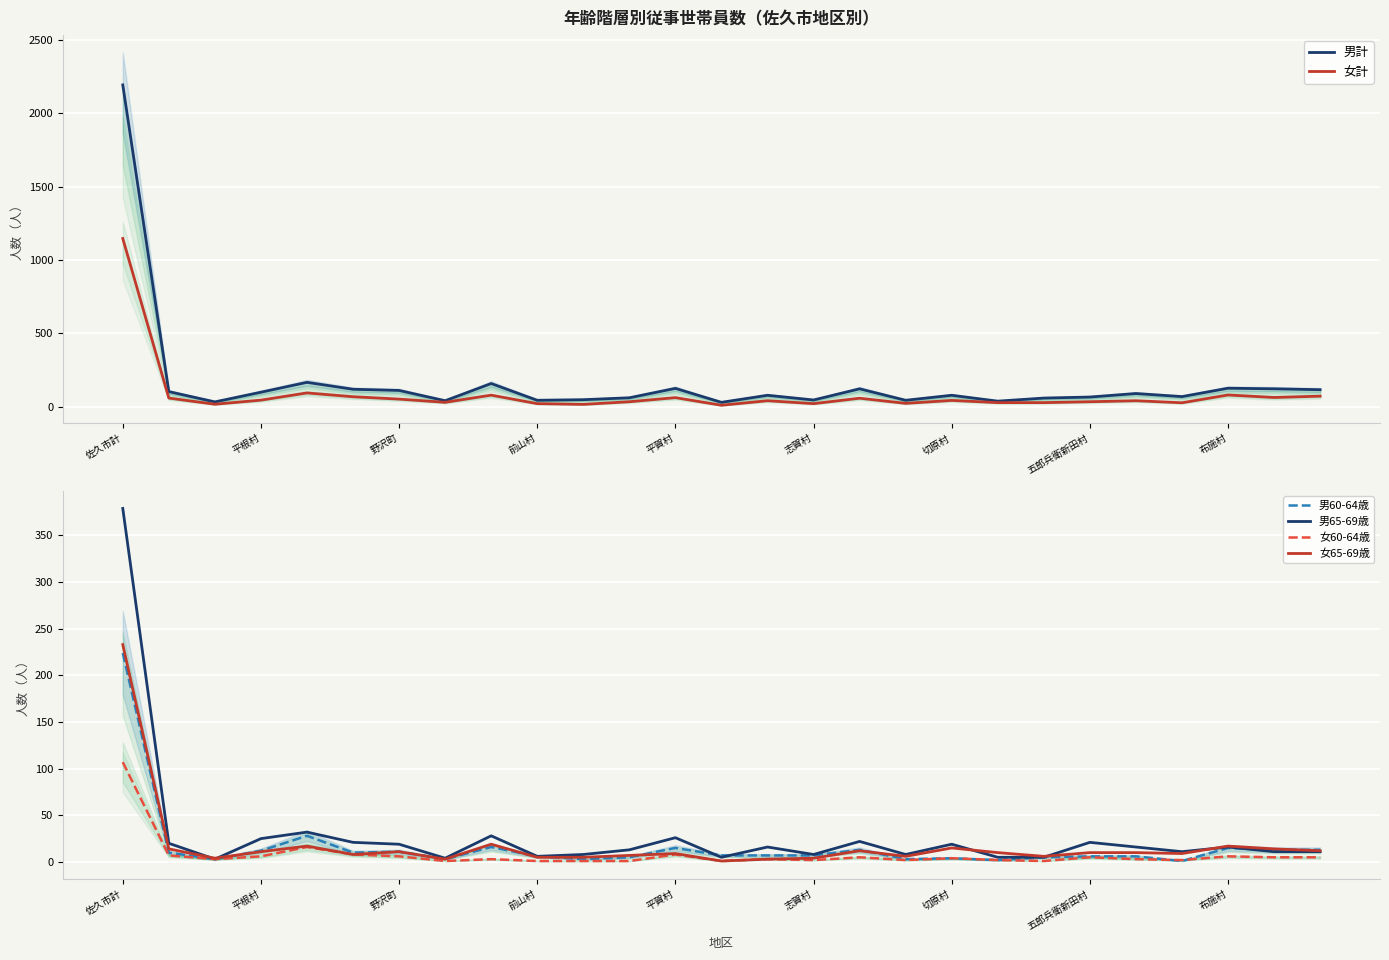

What is the sum of the 女計 values at 平賀村 and 17?

117